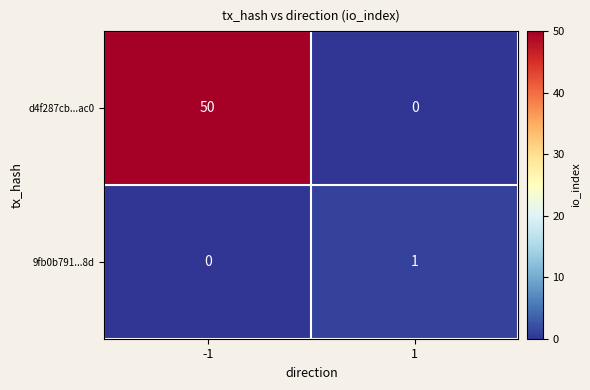

Which series has the largest total across all categories?

d4f287cb...ac0